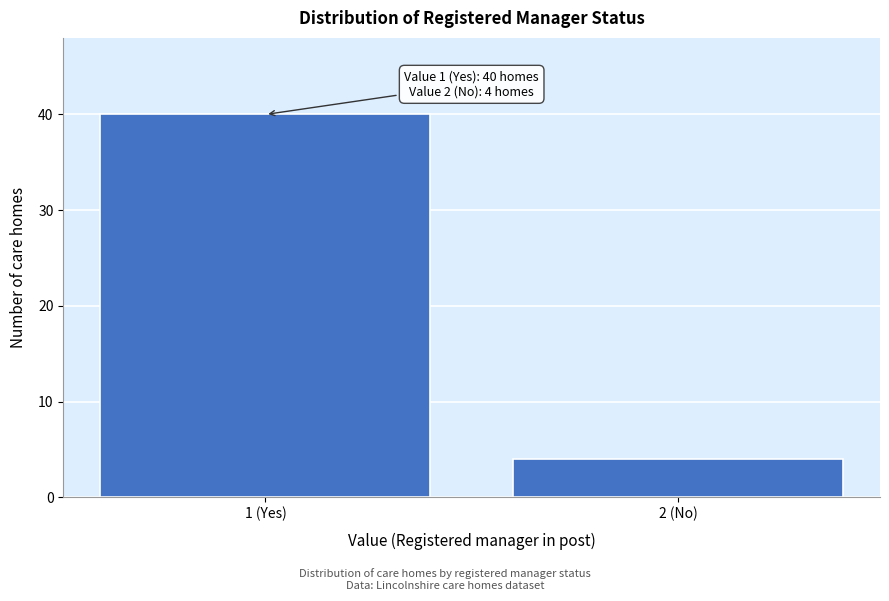

Reading left to right, transcribe all the data shown in this chart.

40	4